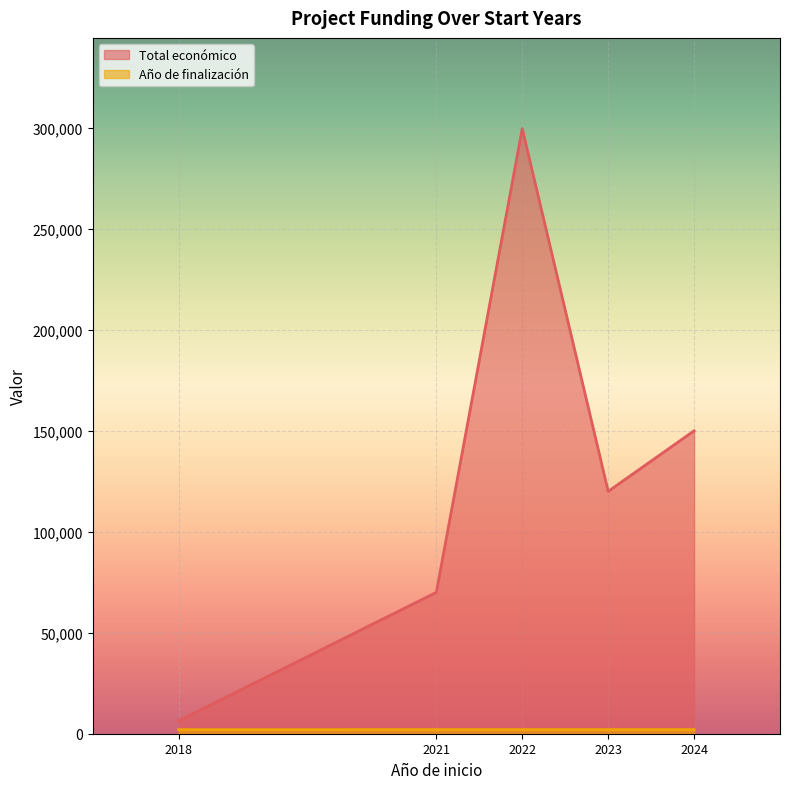

Is the value of Año de finalización at 2022 greater than the value of Total económico at 2024?

No